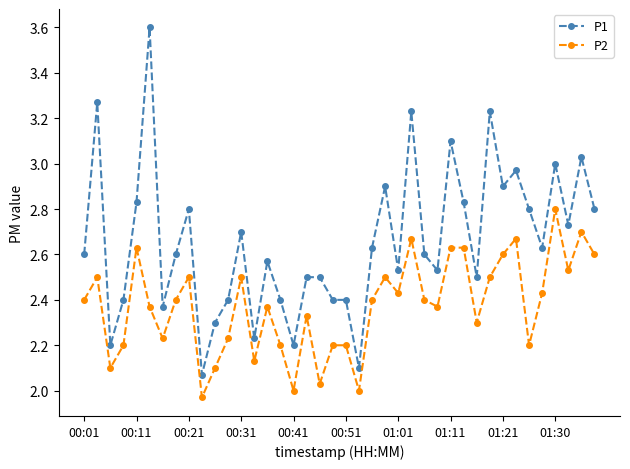

What is the maximum value shown in the chart?

3.6